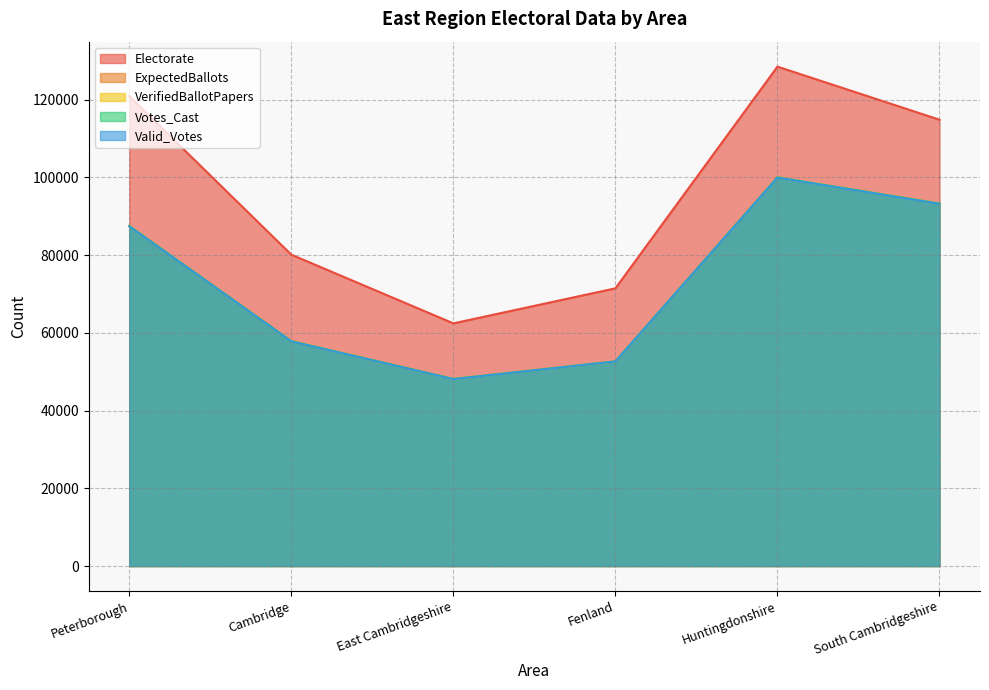

How many data points in Electorate are less than 114830?

3